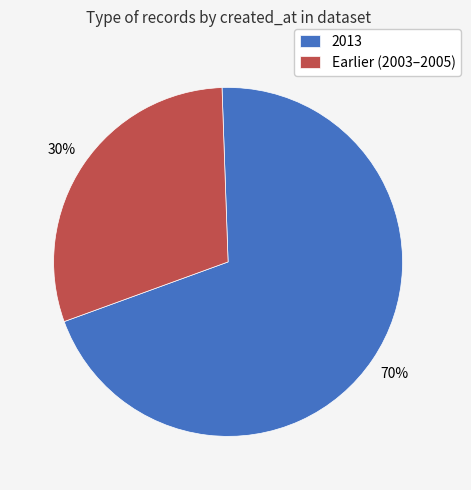

To the nearest percent, what is the average slice percentage?

50%